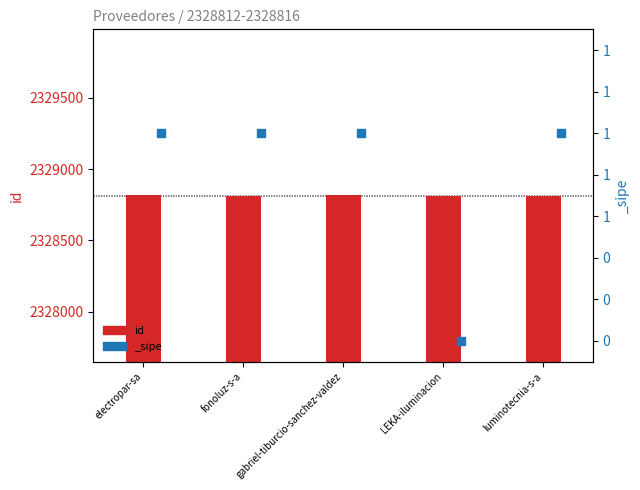

What is the ratio of the value at electropar-sa to the value at gabriel-tiburcio-sanchez-valdez?

1.0